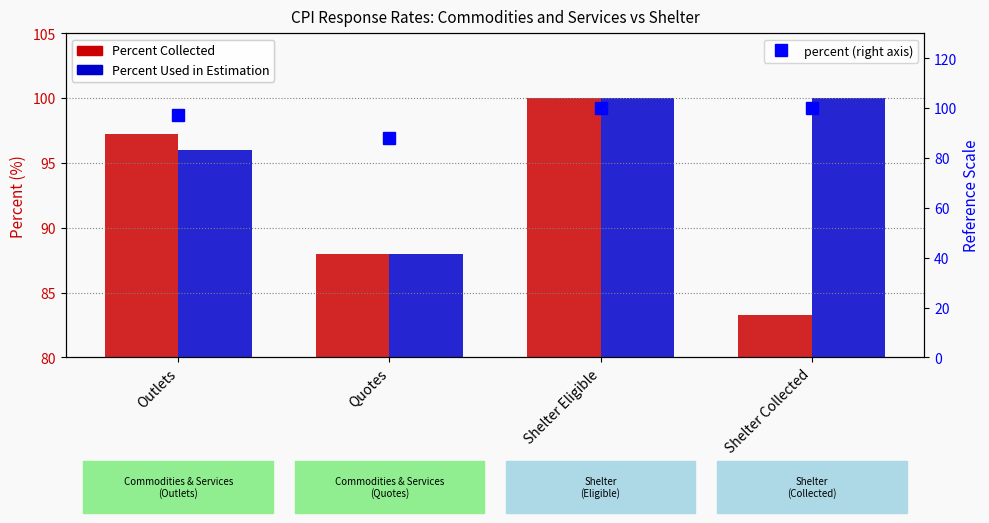

What is the lowest value of the Percent Used in Estimation series?

88.0